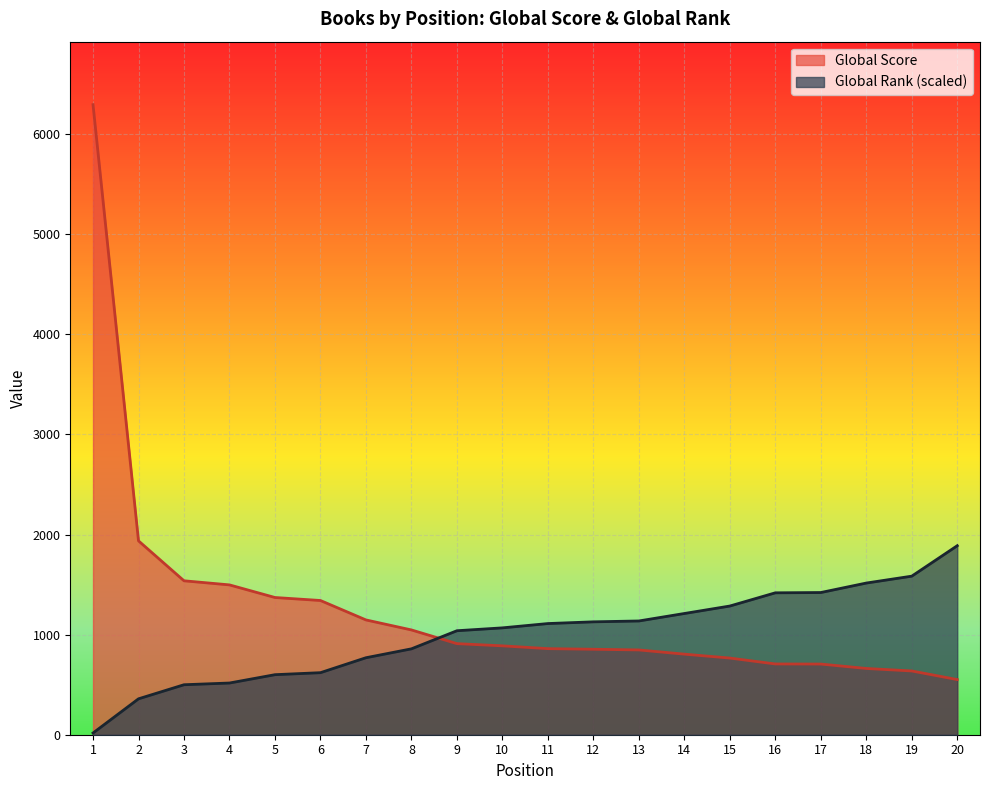

List the series in order of their peak value, lowest first.

Global Rank (scaled), Global Score